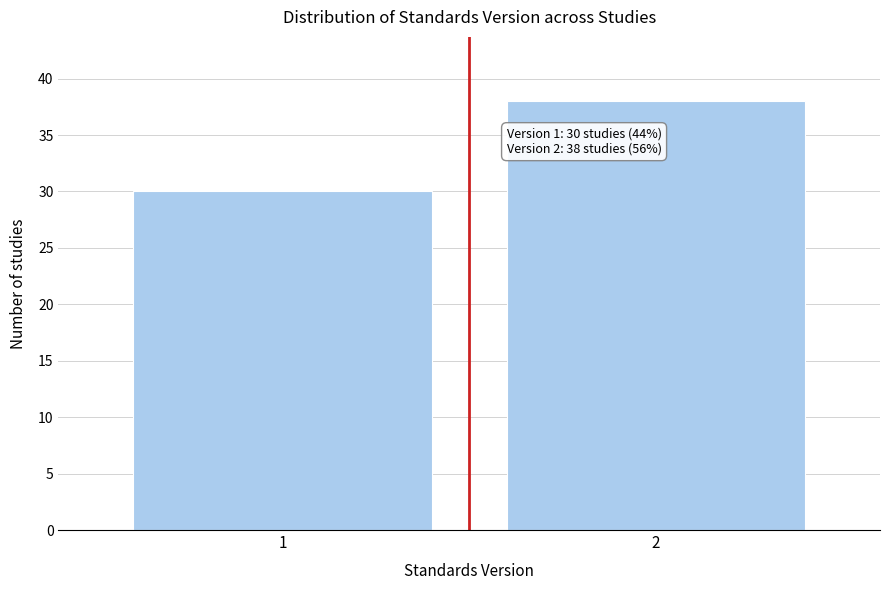

Reading left to right, transcribe all the data shown in this chart.

30	38